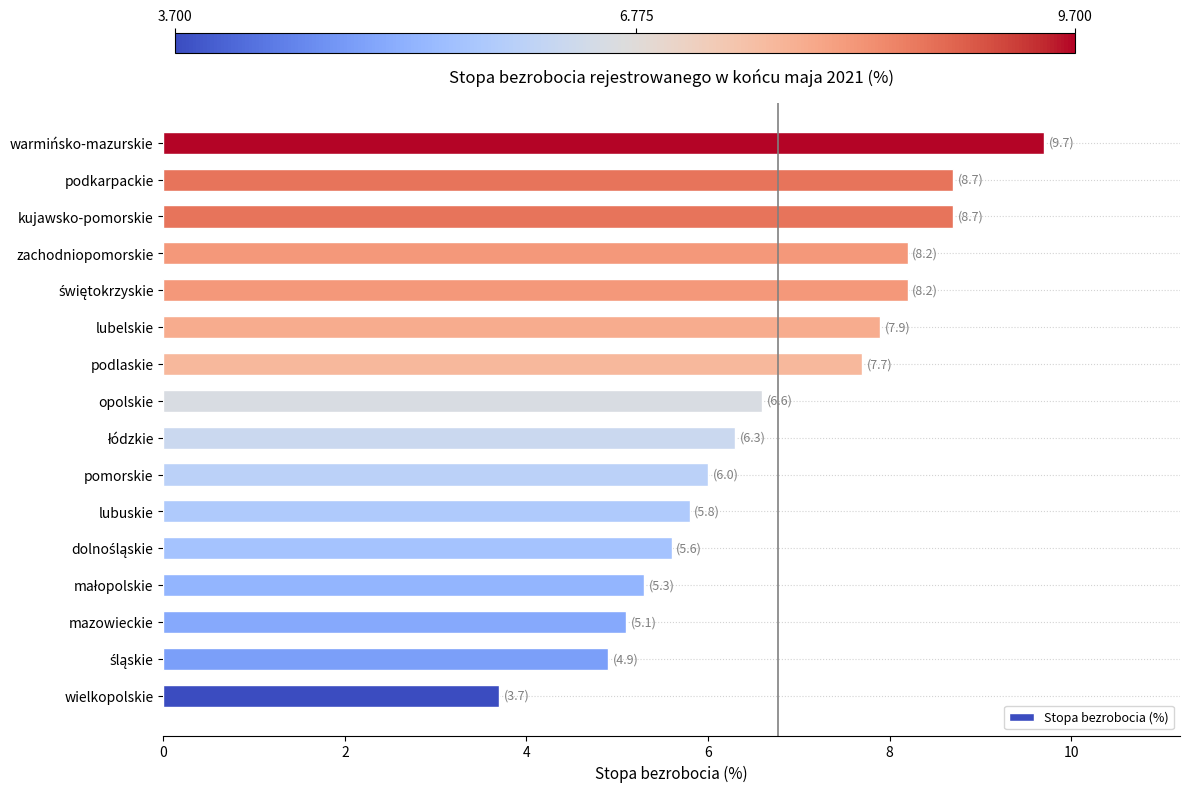

What is the difference between the second highest and second lowest values?

3.8